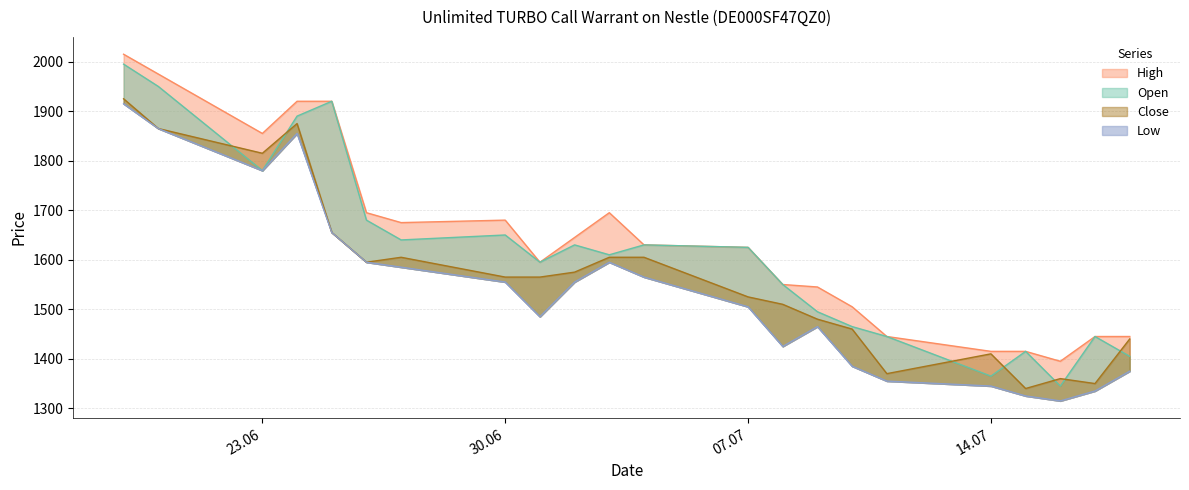

Which has a higher value, 16.07.2025 or 03.07.2025?

03.07.2025